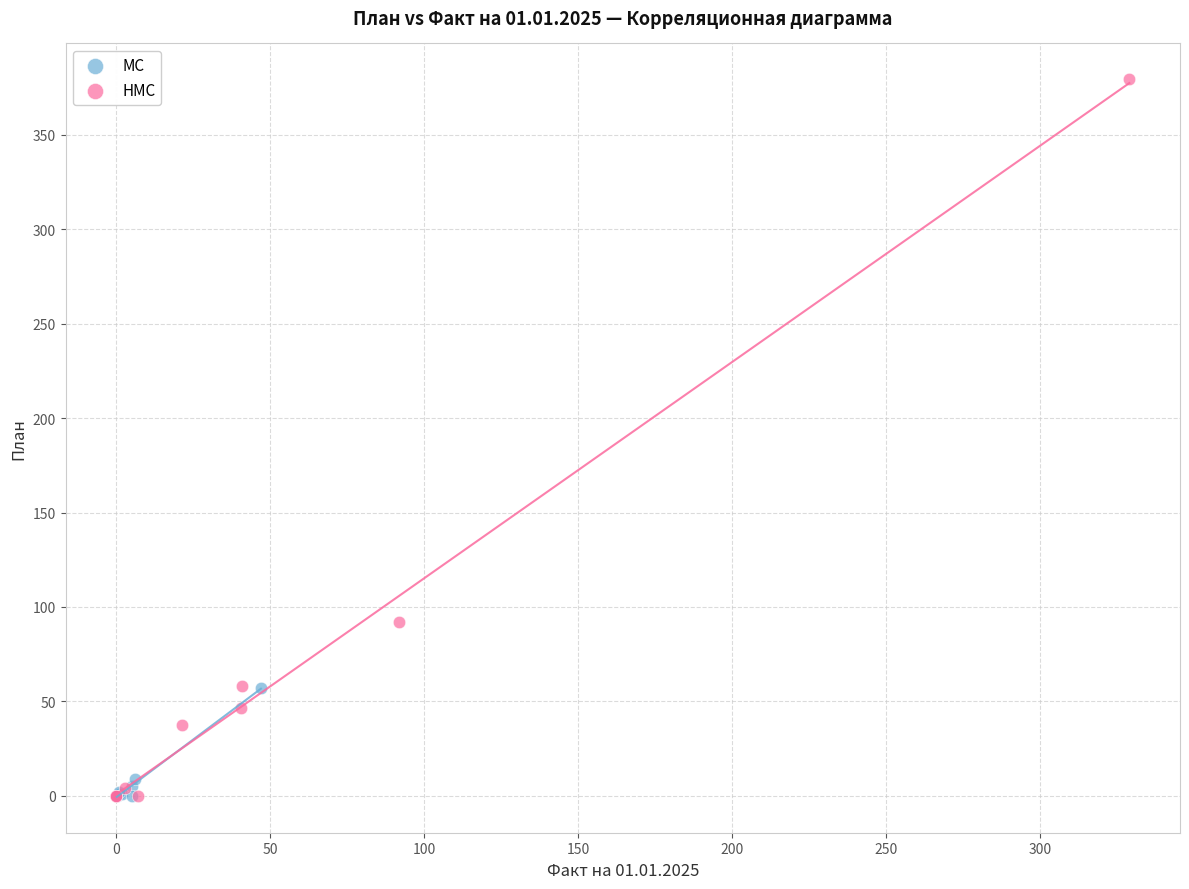

What are all the series names shown in the legend?

МС, НМС